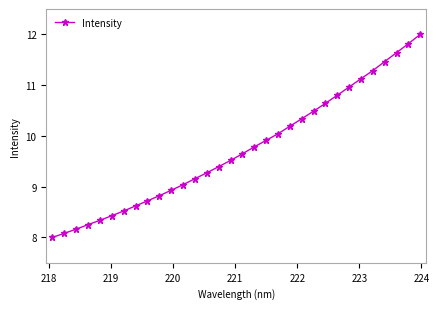

What is the value of the 4th point from the left?

8.3